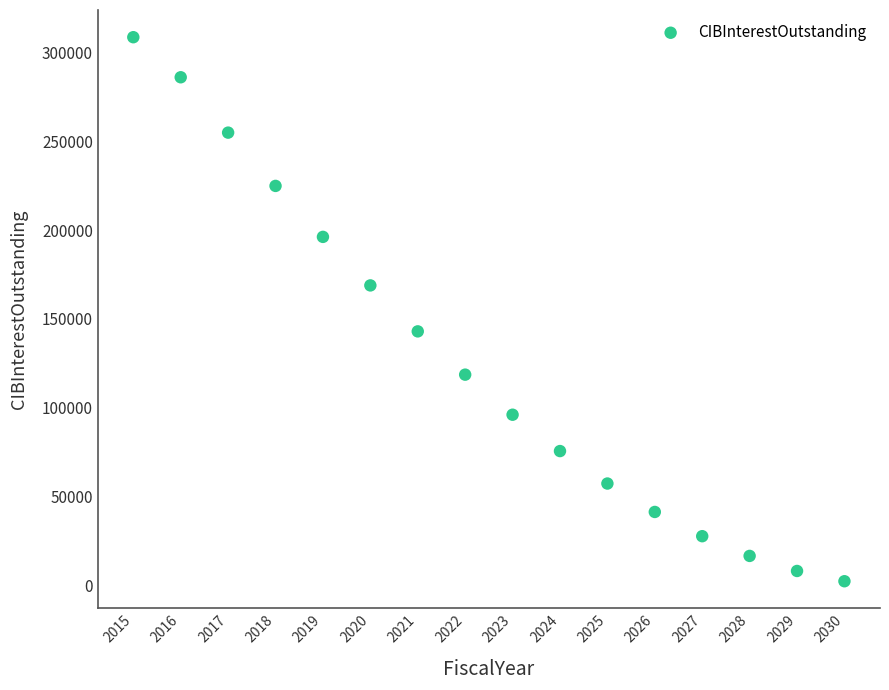

What is the range of Y values (max minus min)?

306475.1